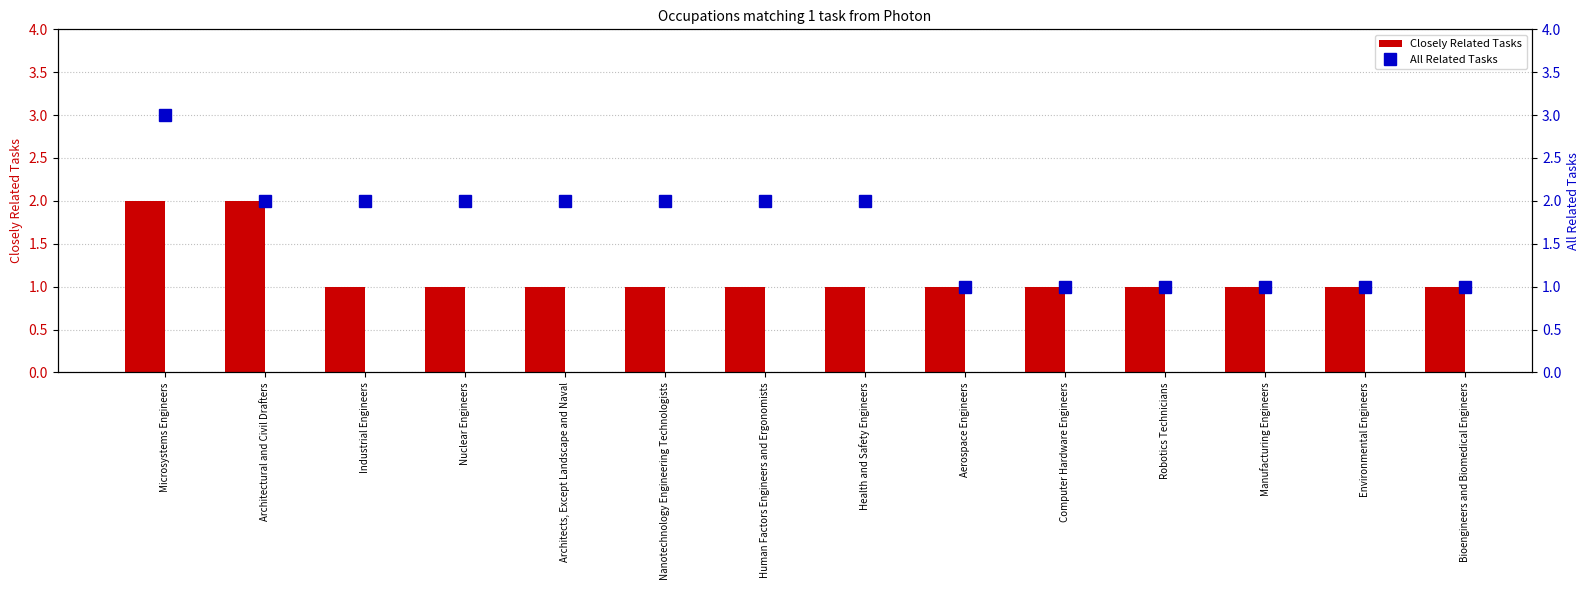

The All Related Tasks series shows 2 at Industrial Engineers. True or false?

True